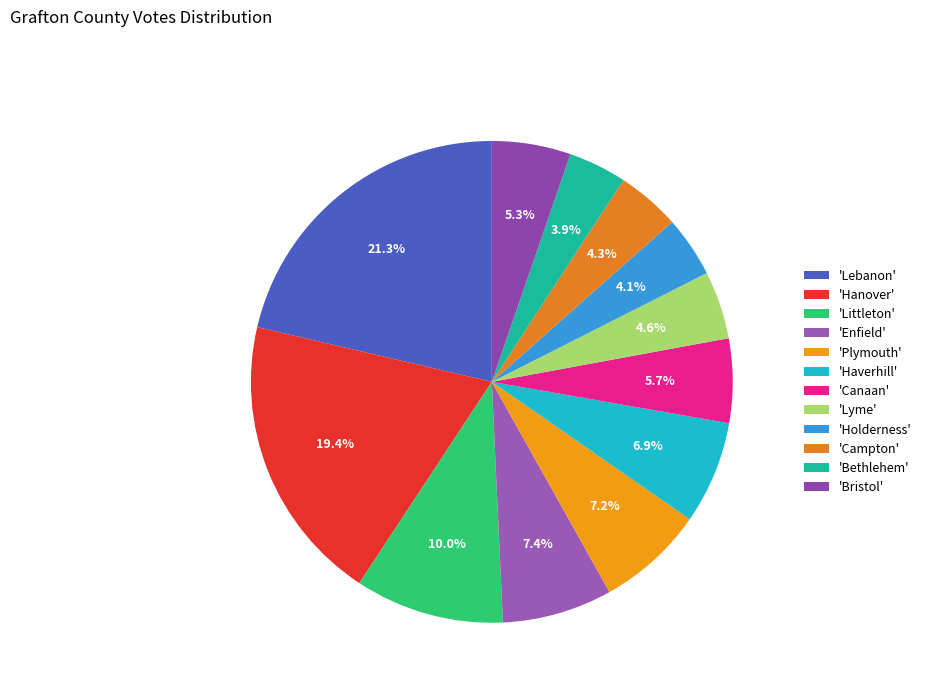

Rank the categories by value from lowest to highest.

Bethlehem, Holderness, Campton, Lyme, Bristol, Canaan, Haverhill, Plymouth, Enfield, Littleton, Hanover, Lebanon